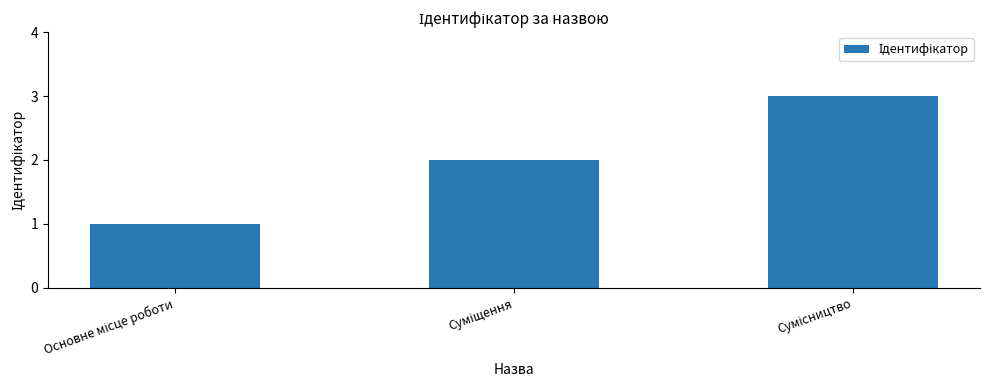

What is the sum of all values?

6